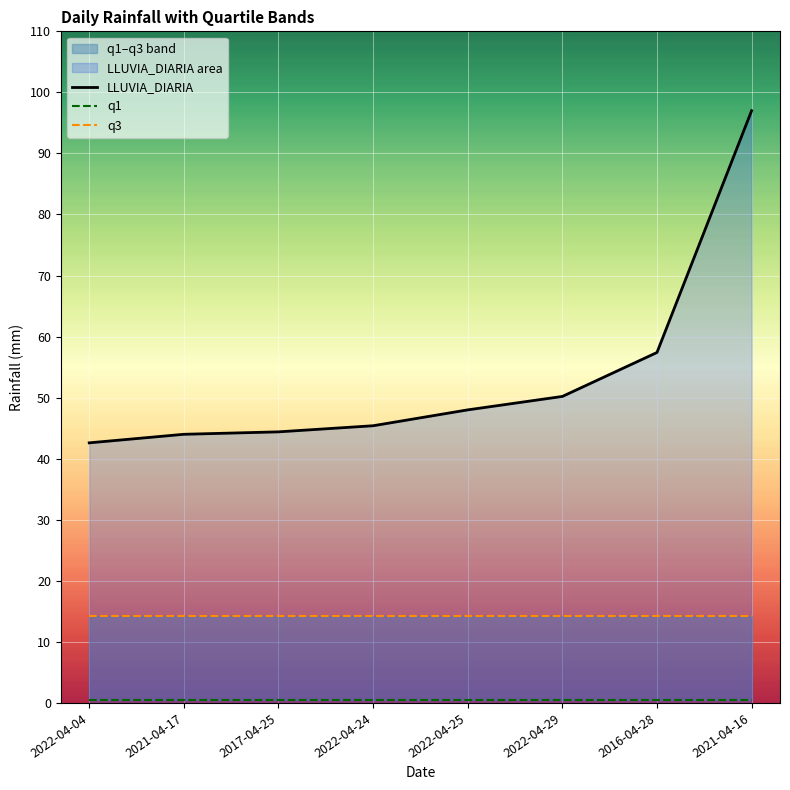

How many lines are shown in the chart?

3